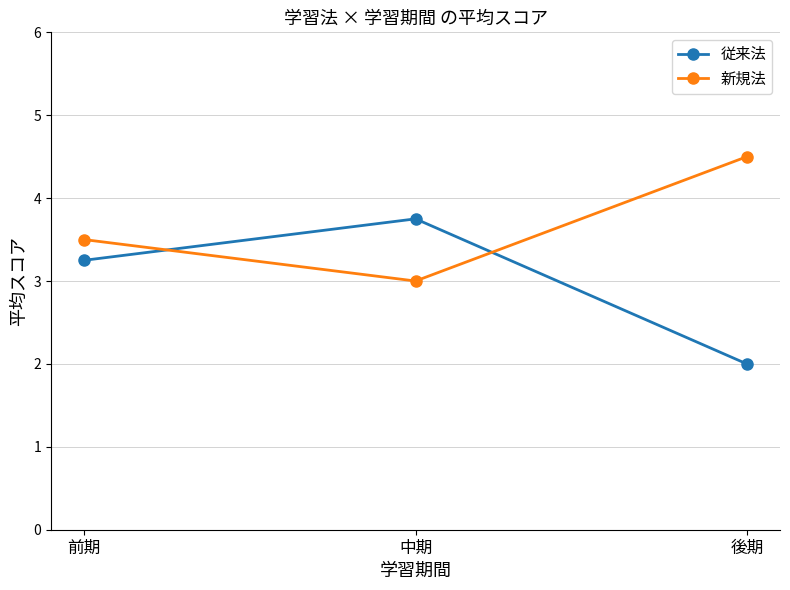

How many values in the 従来法 series are below 3?

1